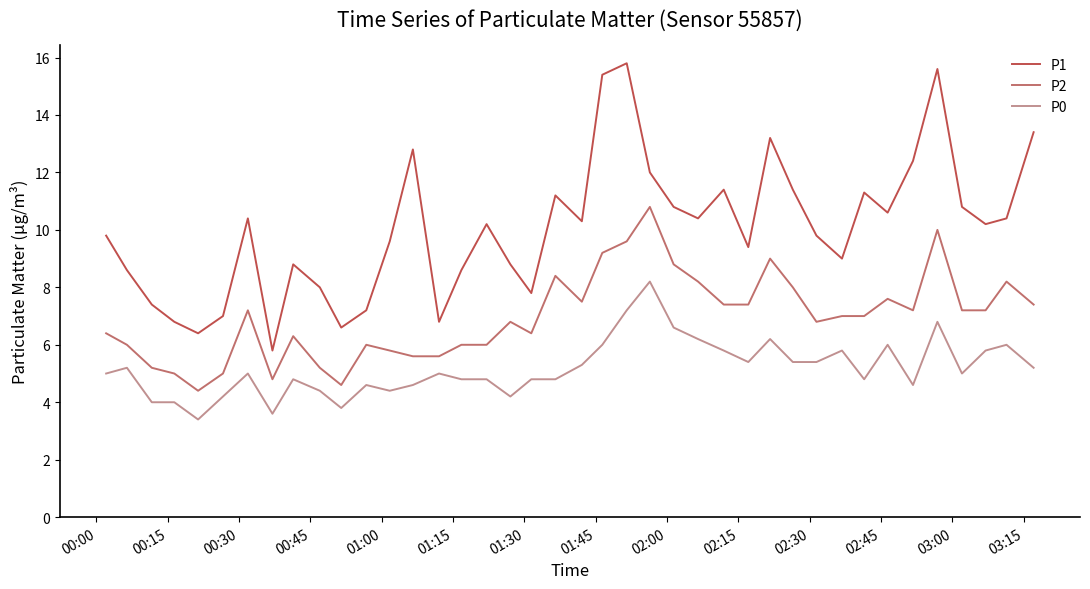

True or false: P0 and P1 intersect in this chart.

False